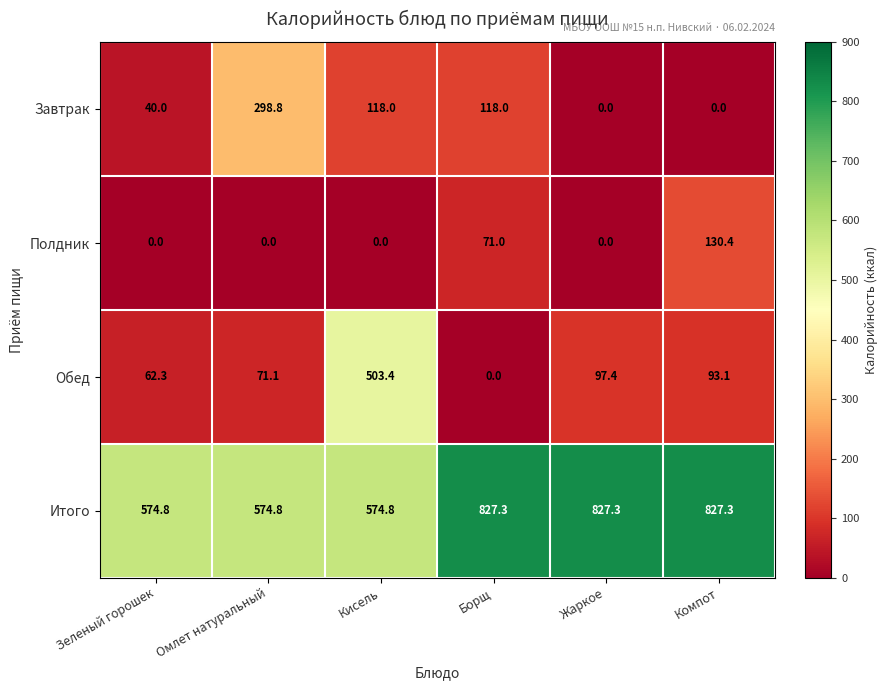

What is the spread (max minus min) of values at Зеленый горошек?

574.8